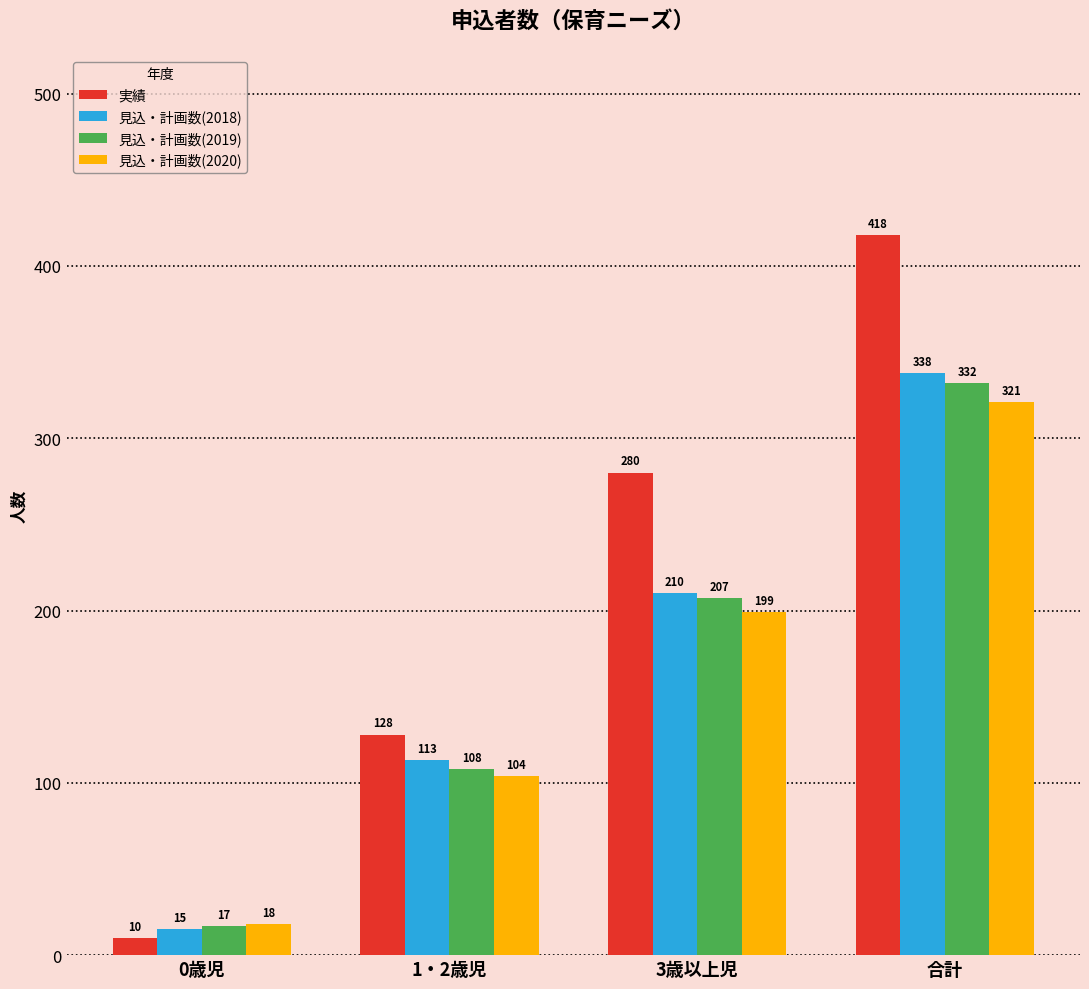

How many groups of bars are there?

4